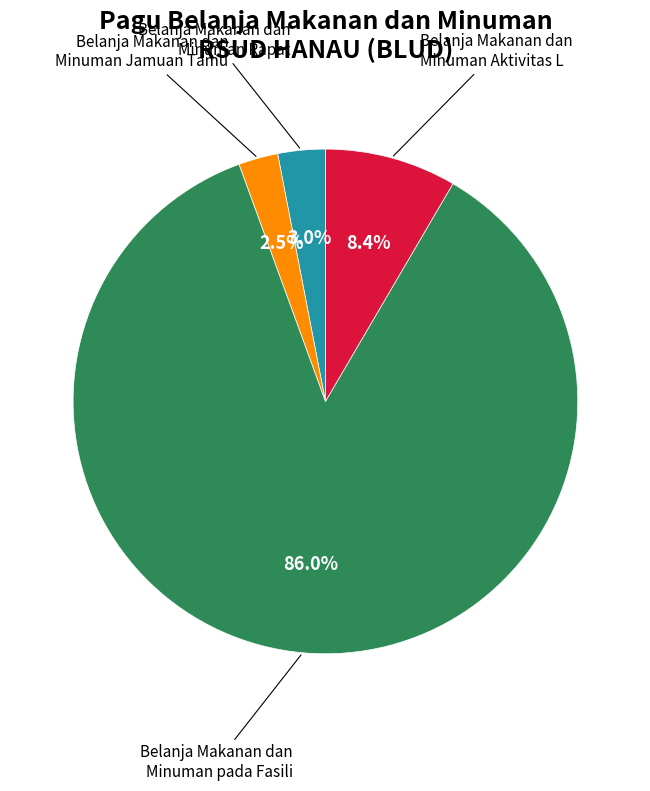

Is there any slice that represents more than half of the pie?

Yes